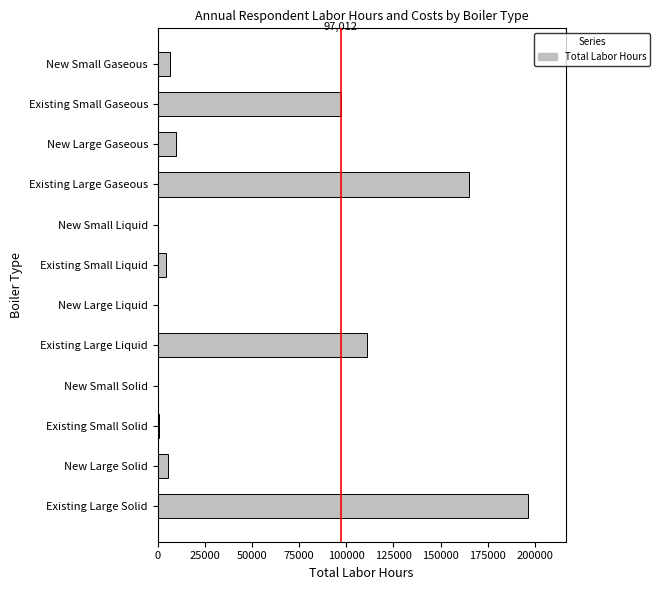

What is the average value?

49735.8